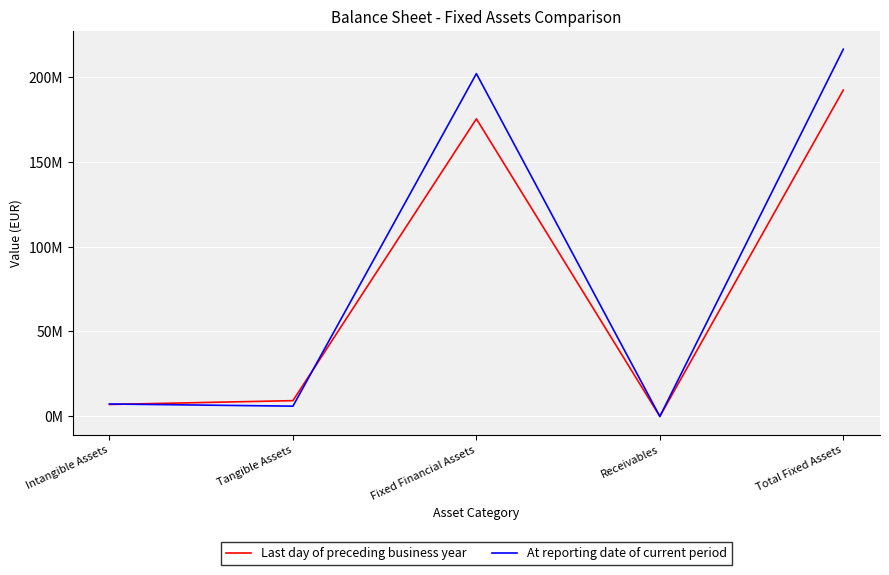

What is the total value across all series at Fixed Financial Assets?

377024331